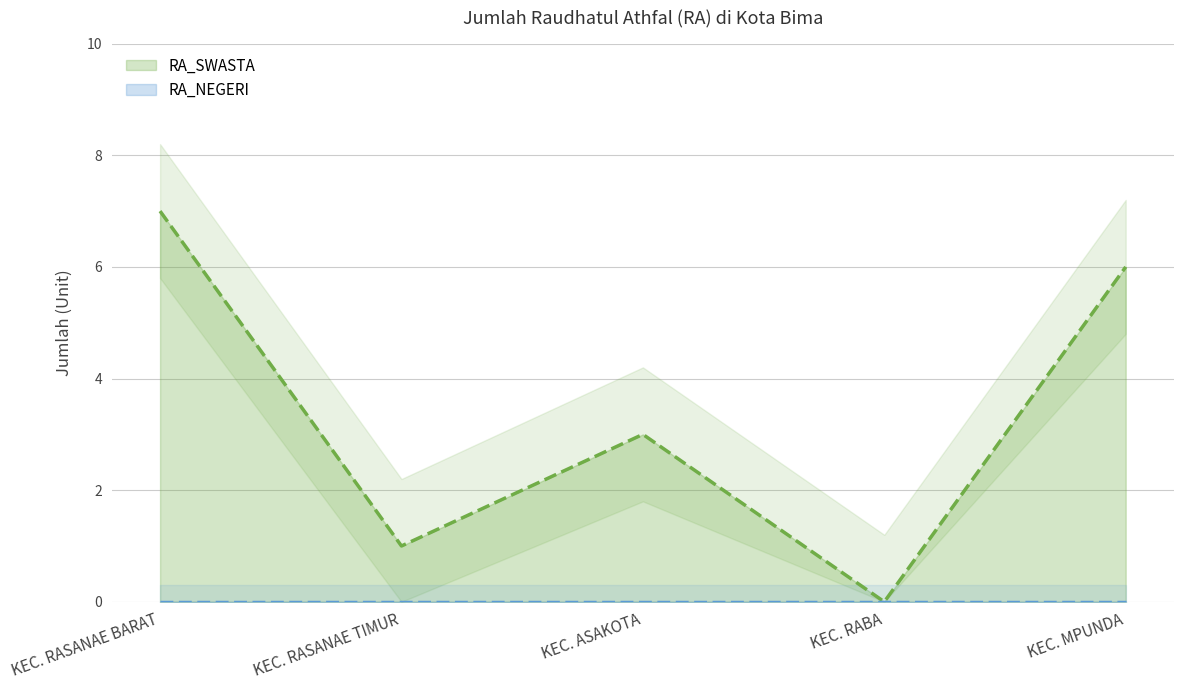

At which category does the chart reach its minimum across all series?

KEC. RABA